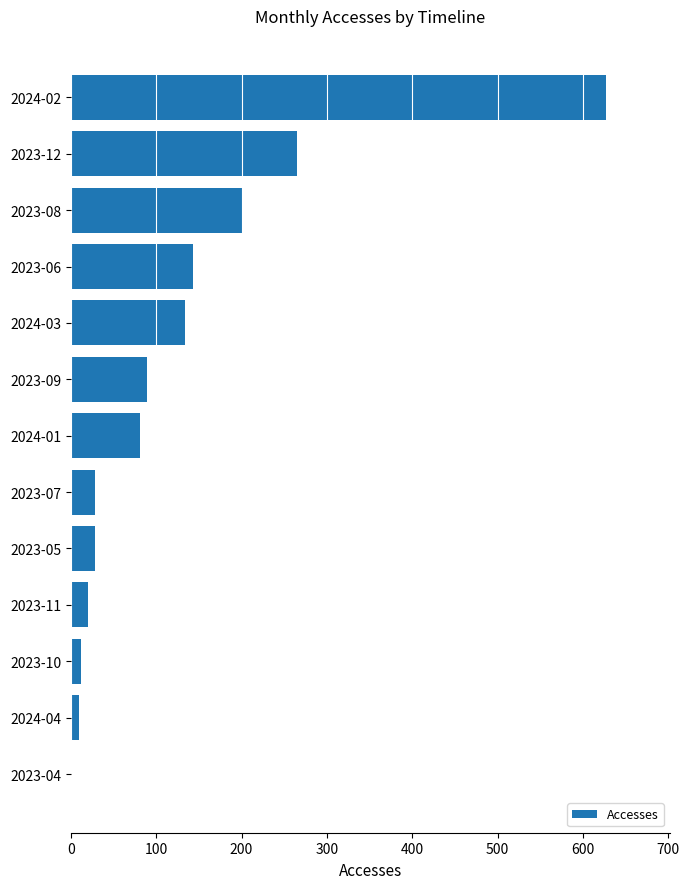

What is the sum of all values?

1639